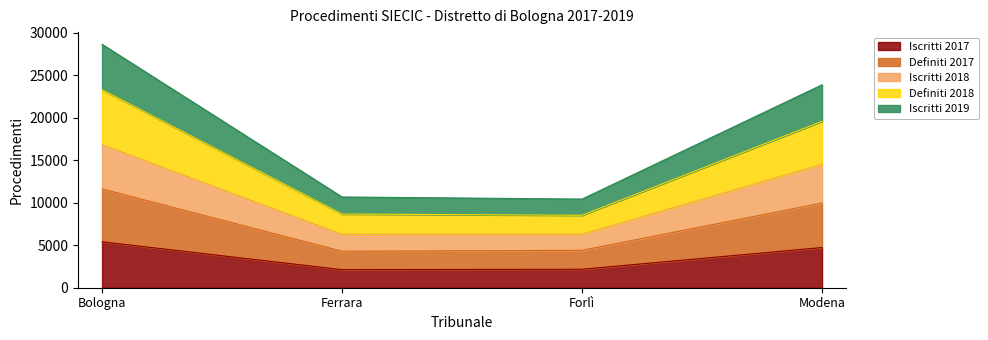

Which category has the lowest value in the Definiti 2018 series?

Forlì